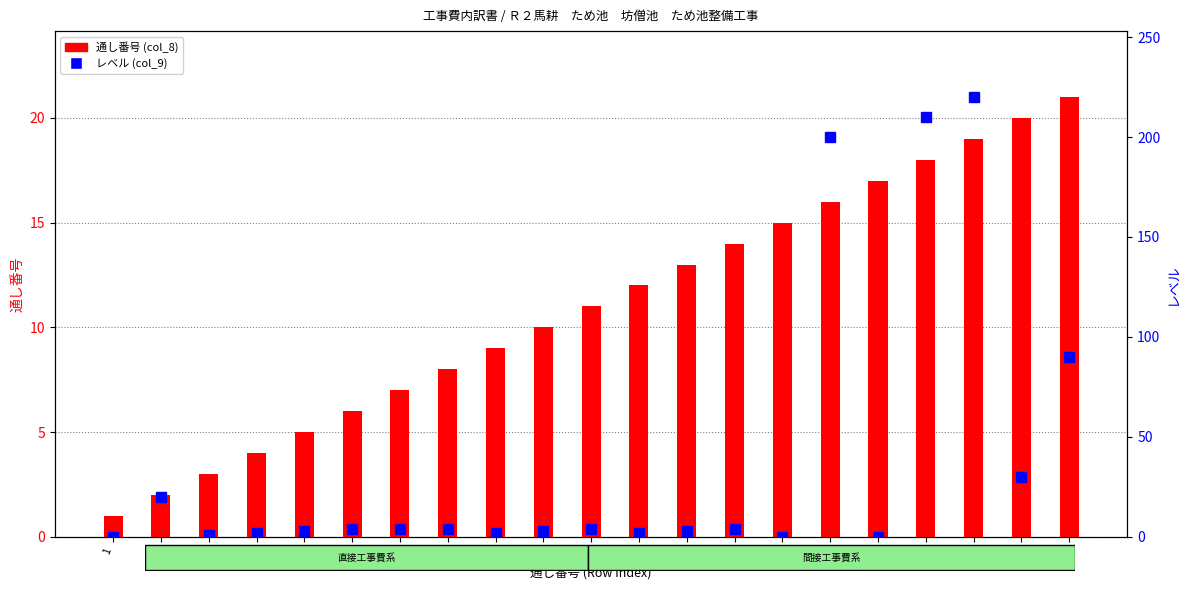

True or false: レベル (col_9) has a value of 2 at 9.

True